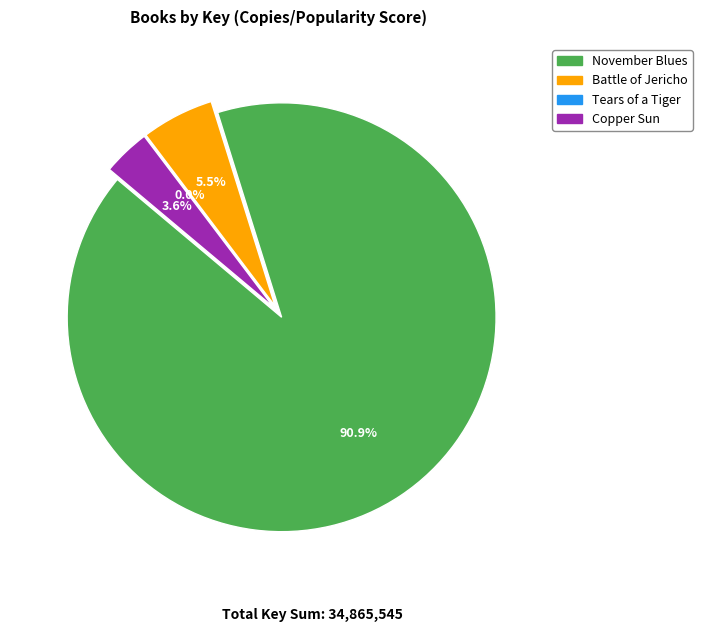

To the nearest percent, what is the difference between the November Blues and Copper Sun slice percentages?

87%